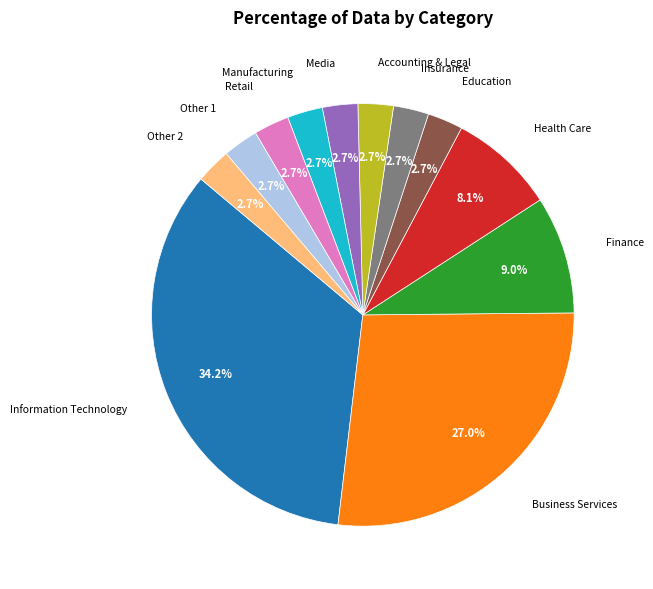

To the nearest percent, what is the average slice percentage?

8%